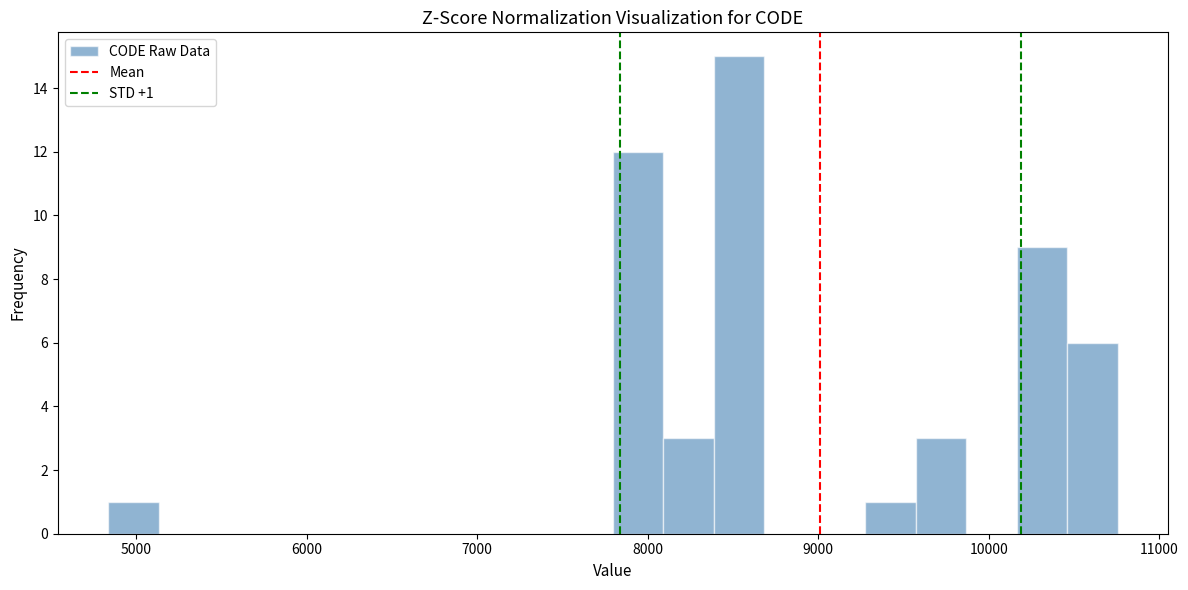

Read against the x-axis, roughly where is the centre of the tallest bar?

8500